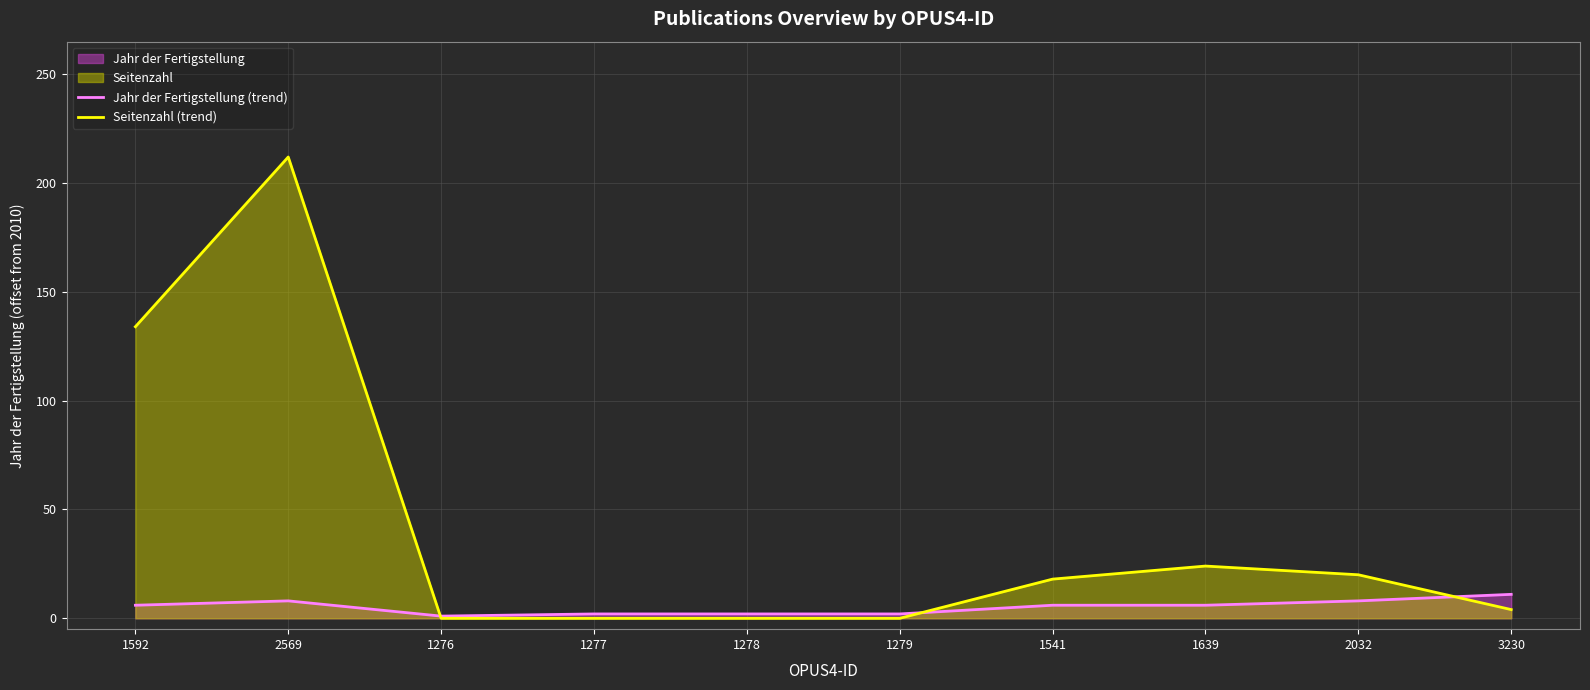

How many times do Seitenzahl (trend) and Jahr der Fertigstellung (trend) cross each other?

3